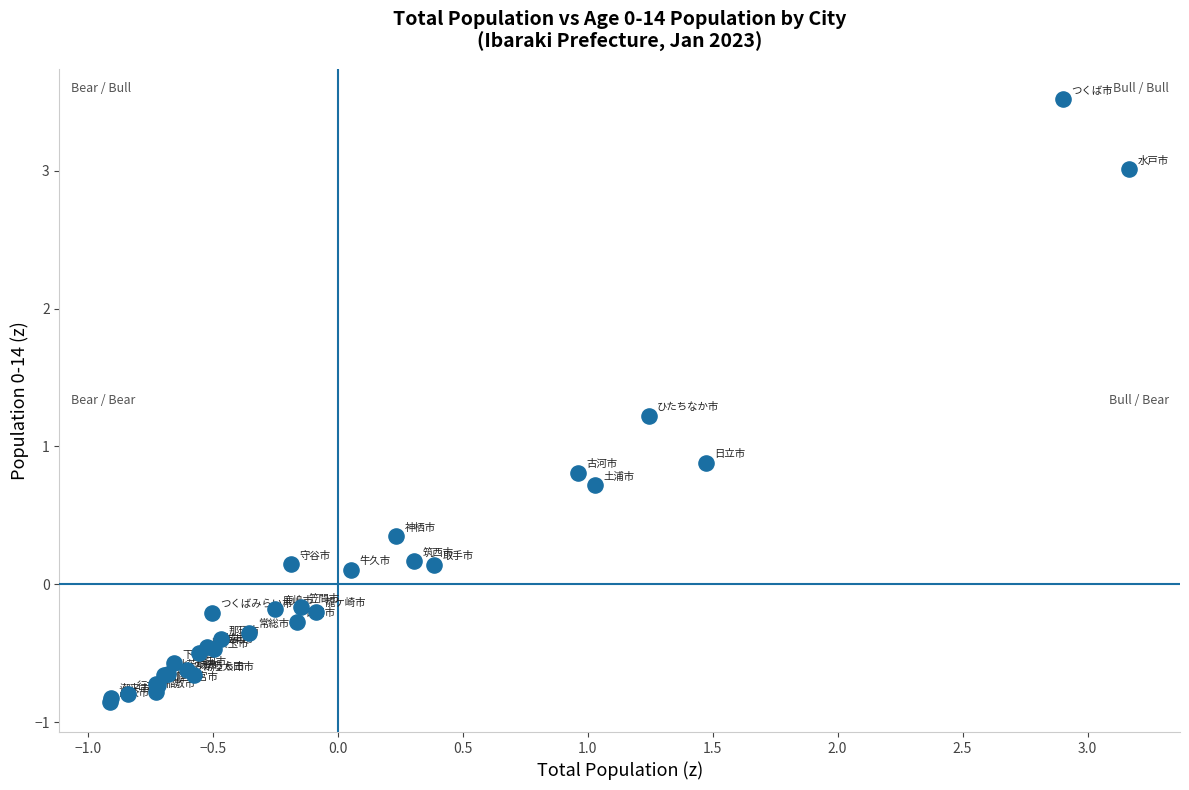

What Y value in the scatter plot is closest to 1?

0.9